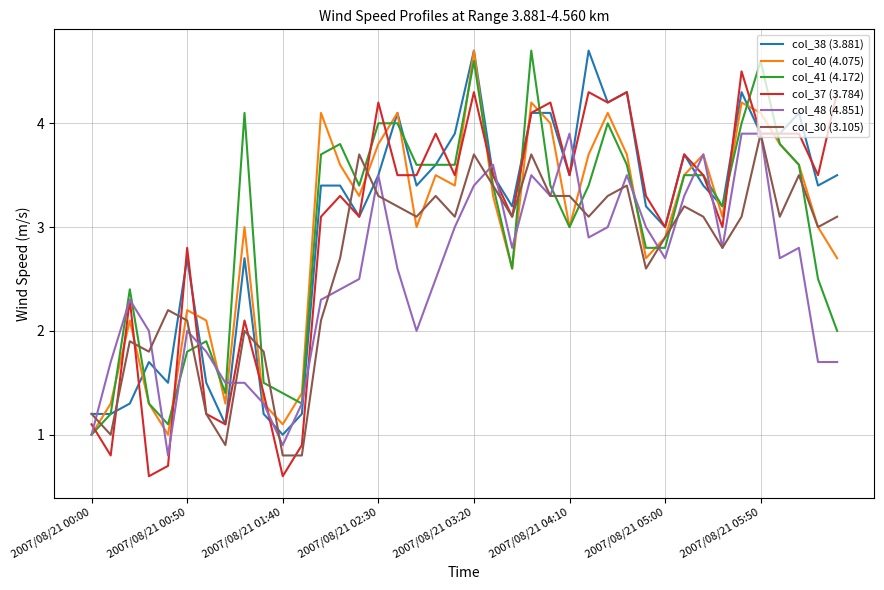

Which series has the largest total across all categories?

col_38 (3.881)